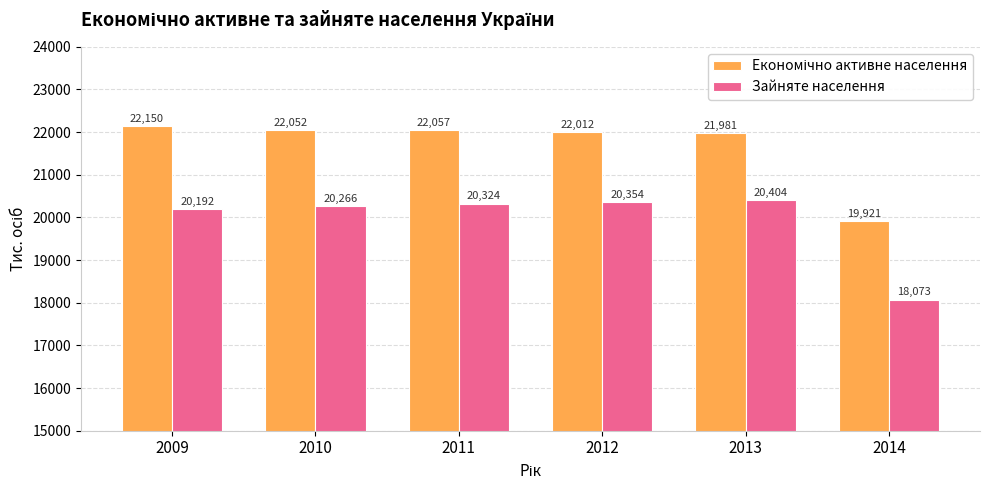

Rank the categories by Зайняте населення value from highest to lowest.

2013, 2012, 2011, 2010, 2009, 2014